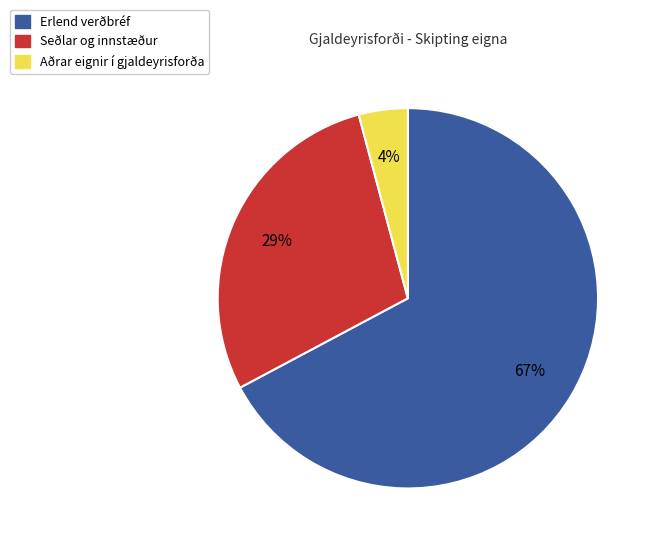

Is the sum of Seðlar og innstæður and Erlend verðbréf greater than half?

Yes